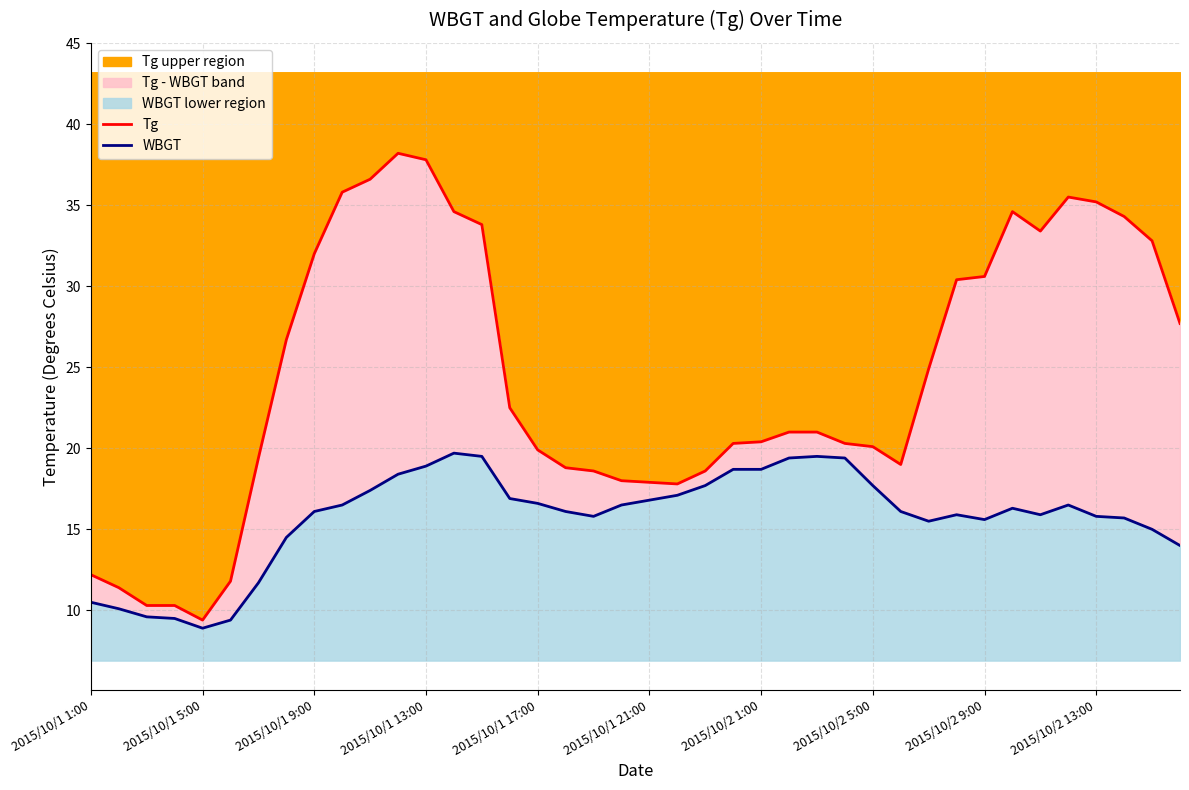

At which label does Tg upper region reach its minimum?

2015/10/1 5:00